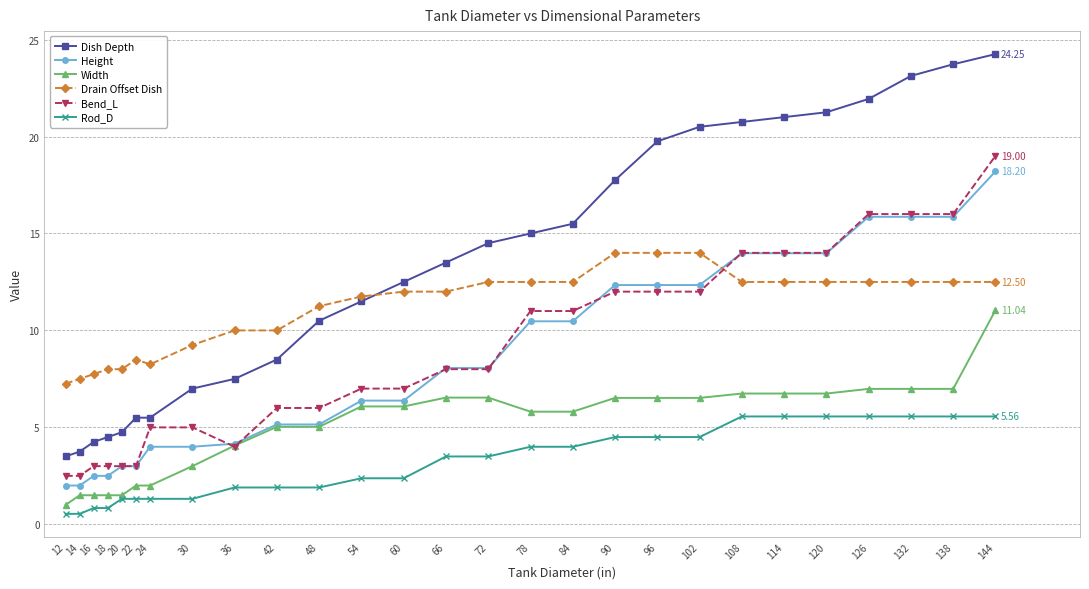

Which label corresponds to the largest value in the chart?

144